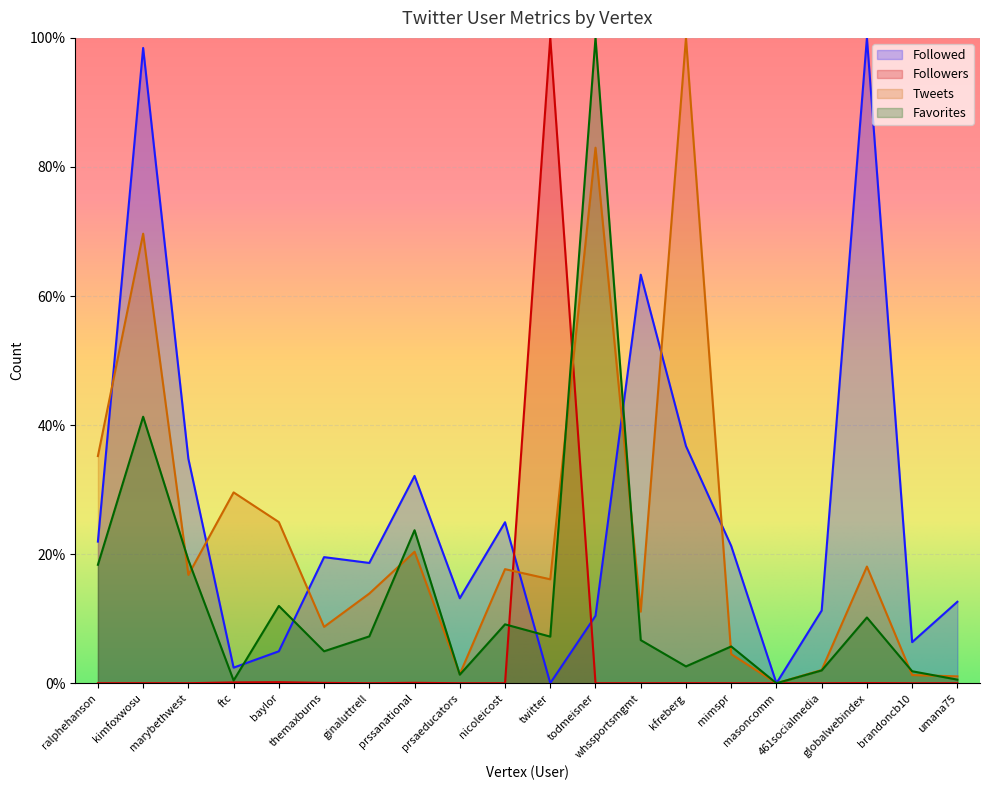

Which series has the widest spread of values?

Followed